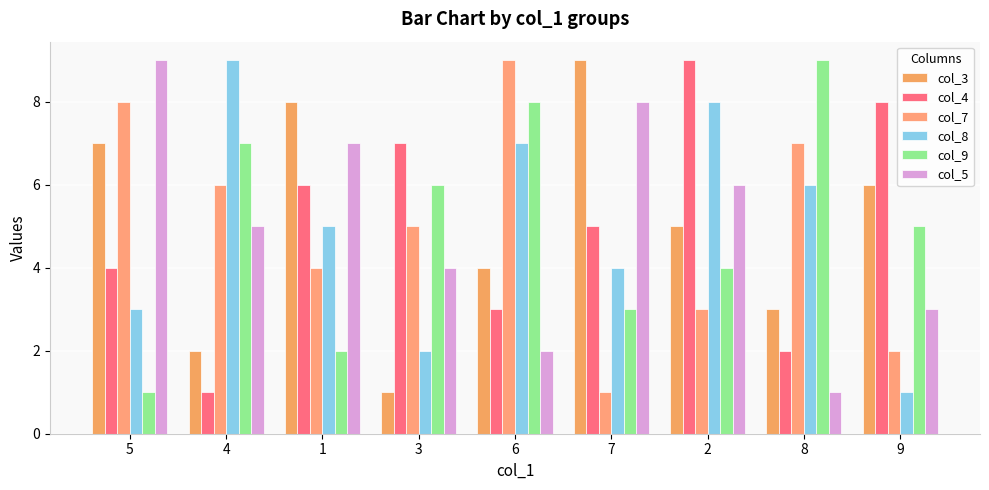

The value of col_4 at 8 is 2. True or false?

True